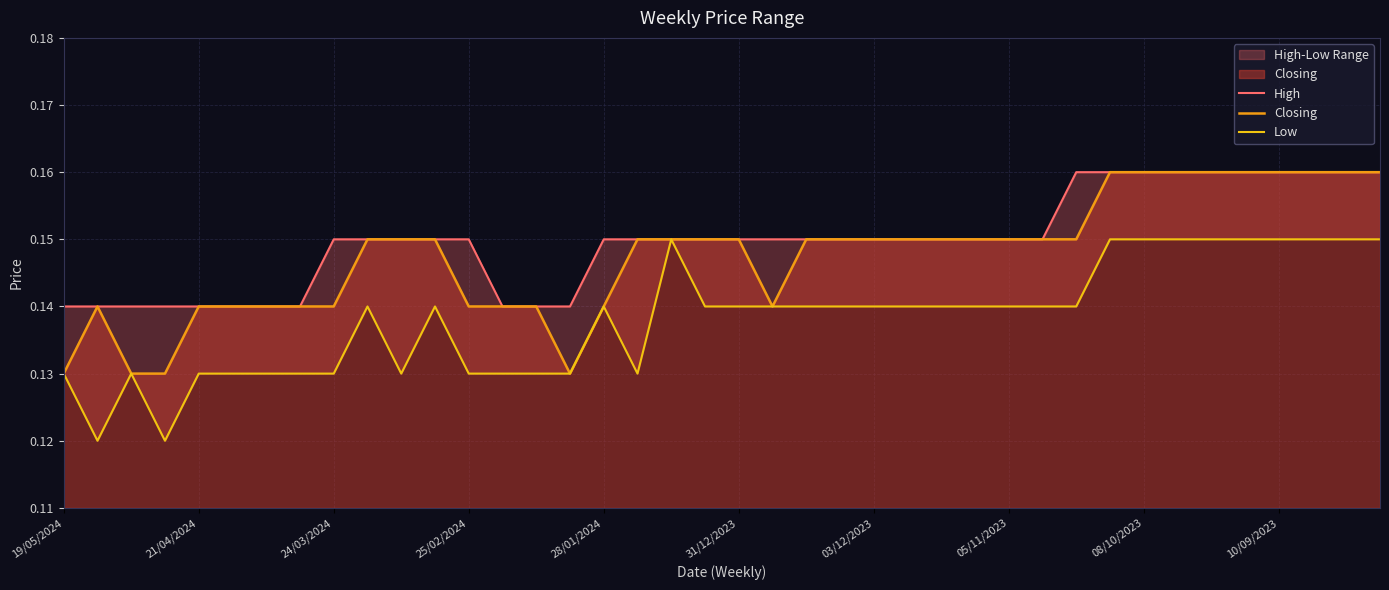

Read the Closing value at 25/02/2024.

0.1